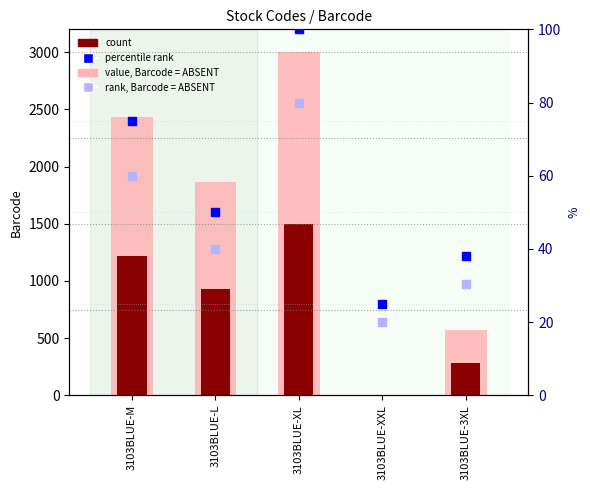

What is the total value across all series at 3103BLUE-M?

3783.6